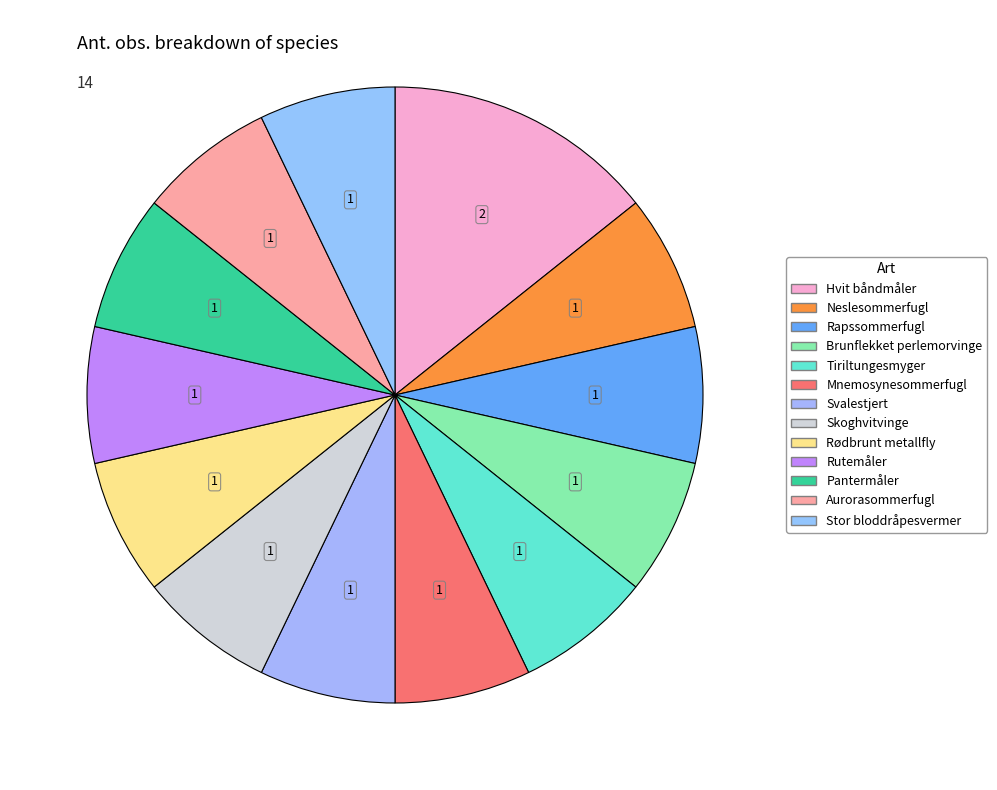

How many segments does this pie chart have?

13